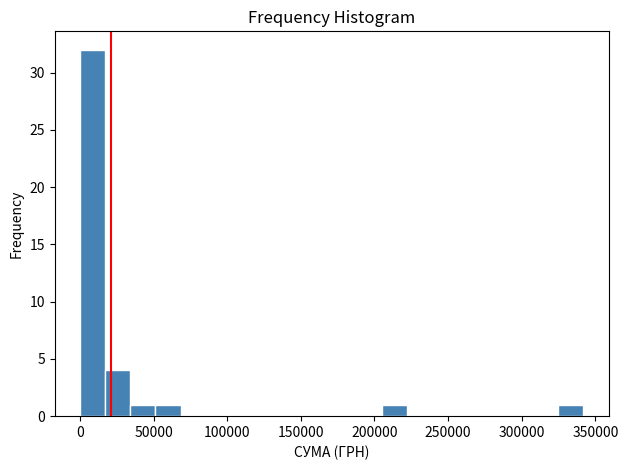

Read against the x-axis, roughly where is the centre of the tallest bar?

10000